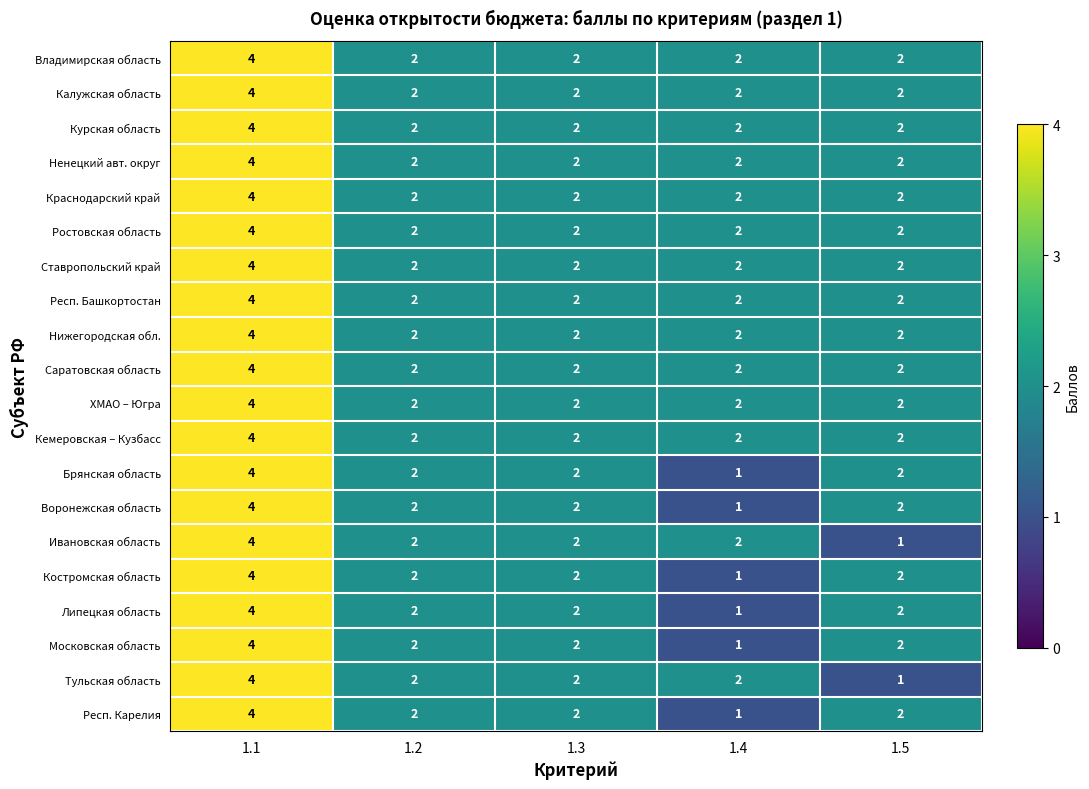

What is the sum of all Респ. Башкортостан values?

12